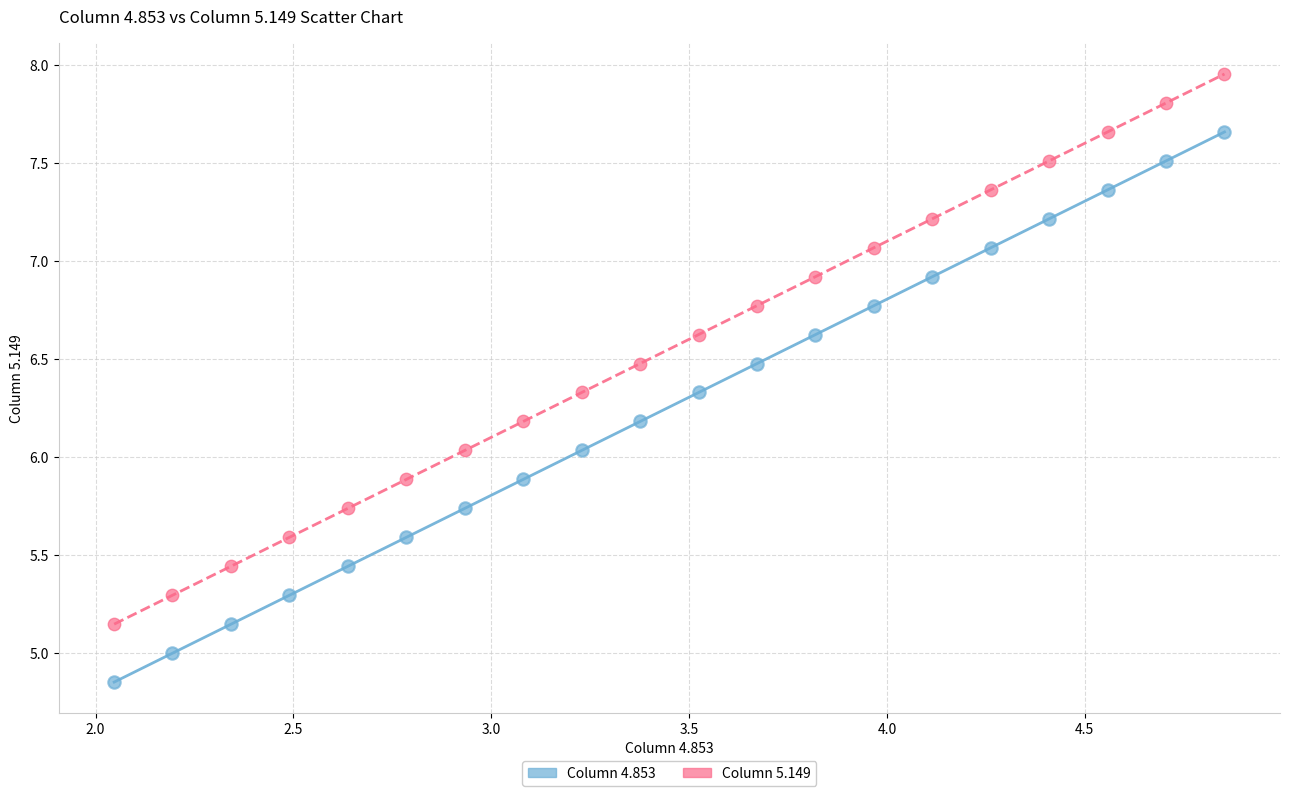

Across all data points, what is the range of Y values (max minus min)?

3.1